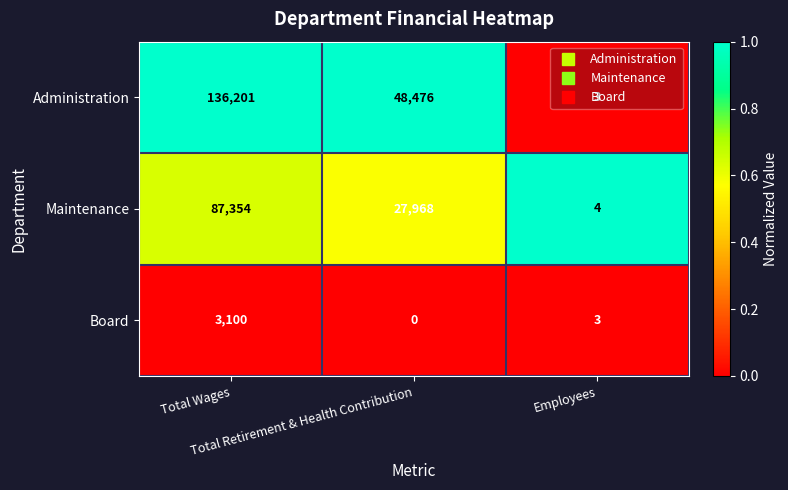

Rank the series by their average value, from lowest to highest.

Board, Maintenance, Administration